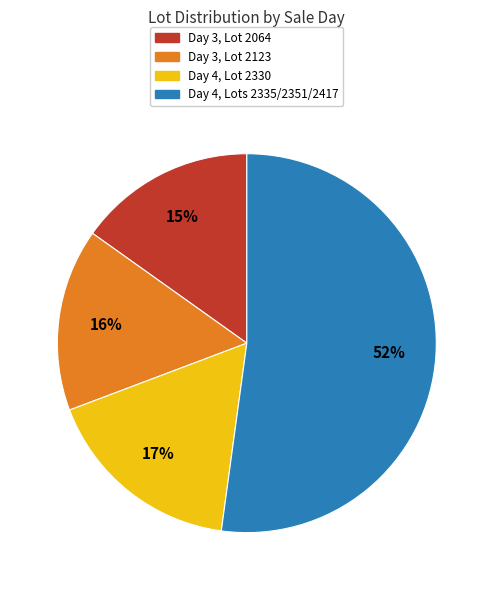

Is there a majority slice in this chart?

Yes